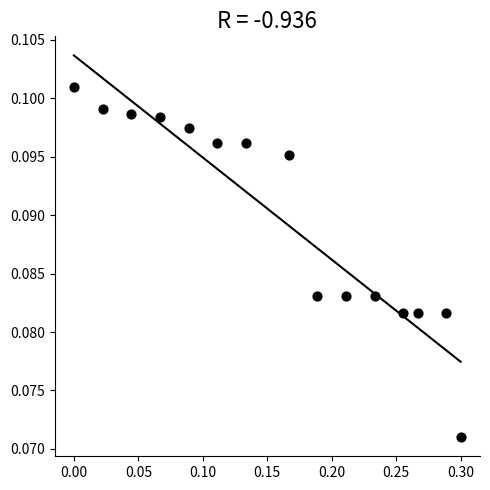

What is the range of X values (max minus min)?

0.3